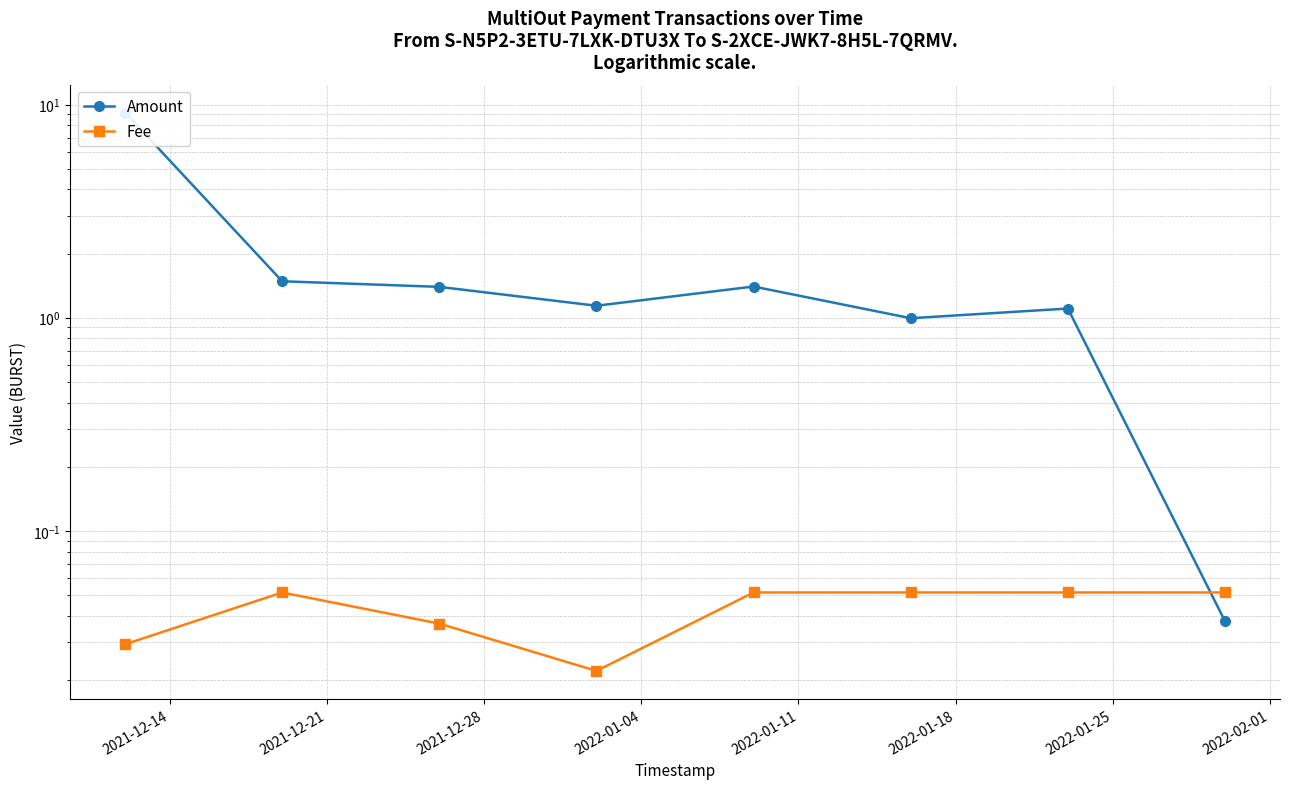

True or false: Fee has a value of 0.1 at 2022-02-01.

True